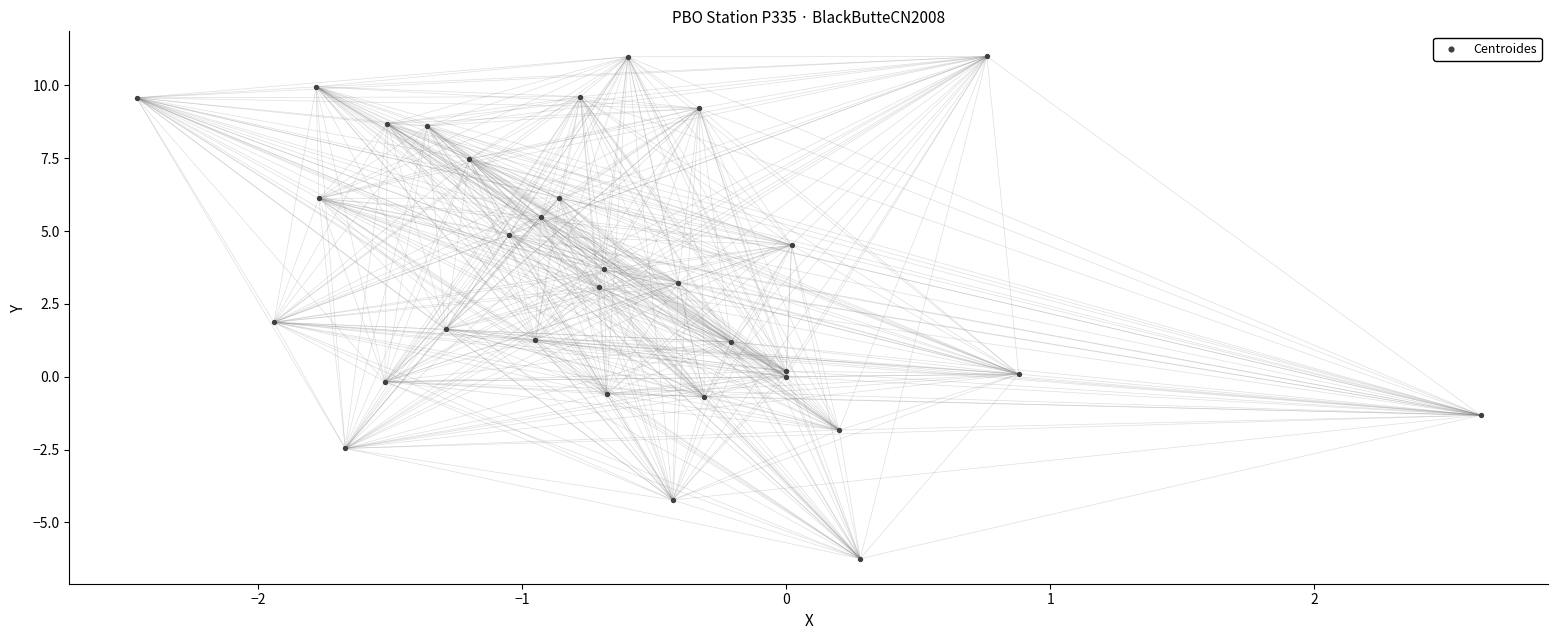

What is the range of X values (max minus min)?

5.1